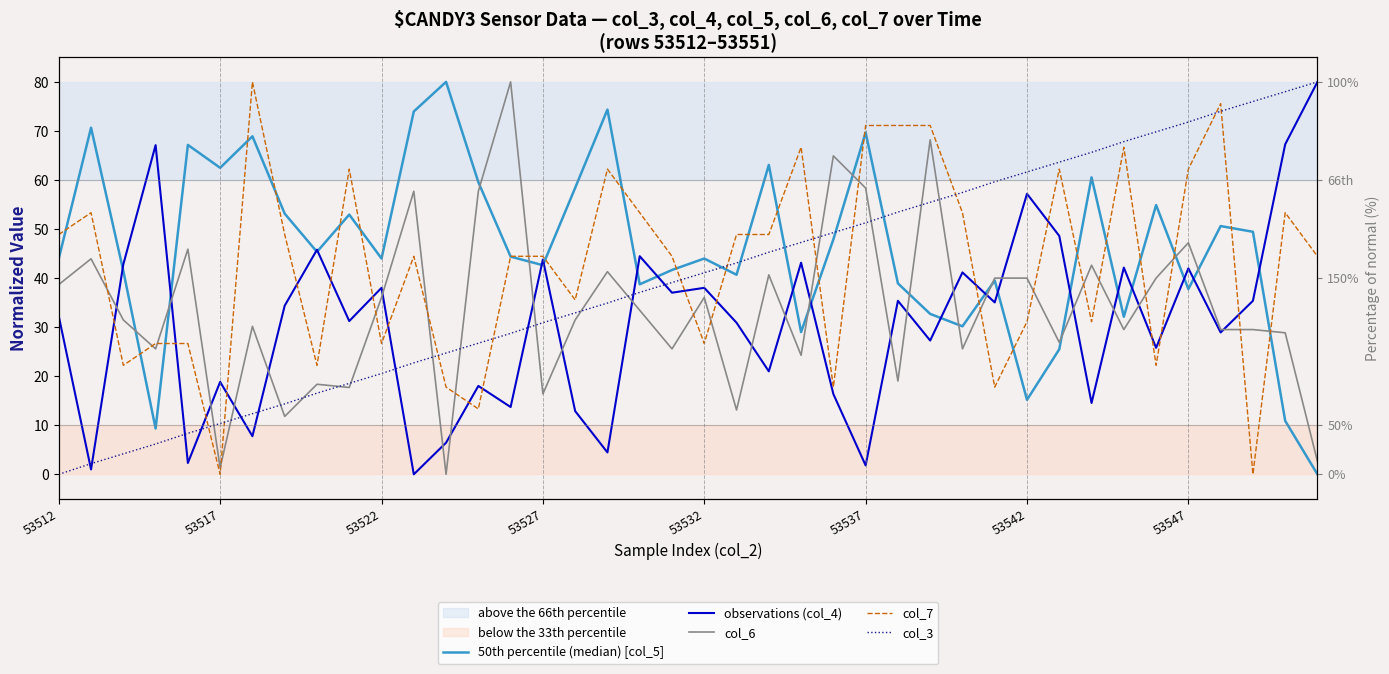

How many intersections are there between col_3 and col_6?

15